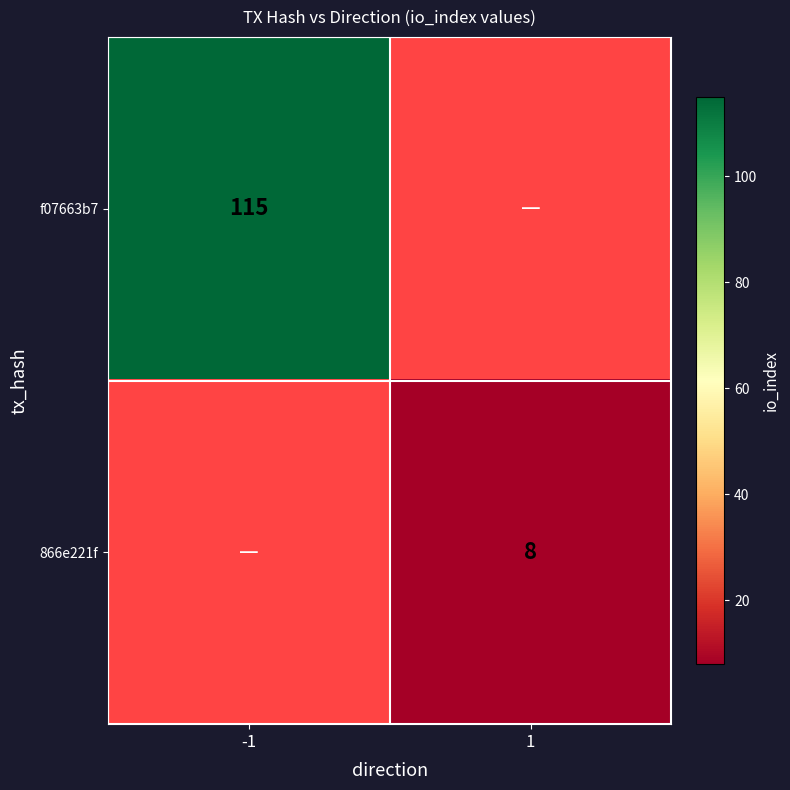

Is the value of f07663b7 at -1 greater than the value of 866e221f at 1?

Yes